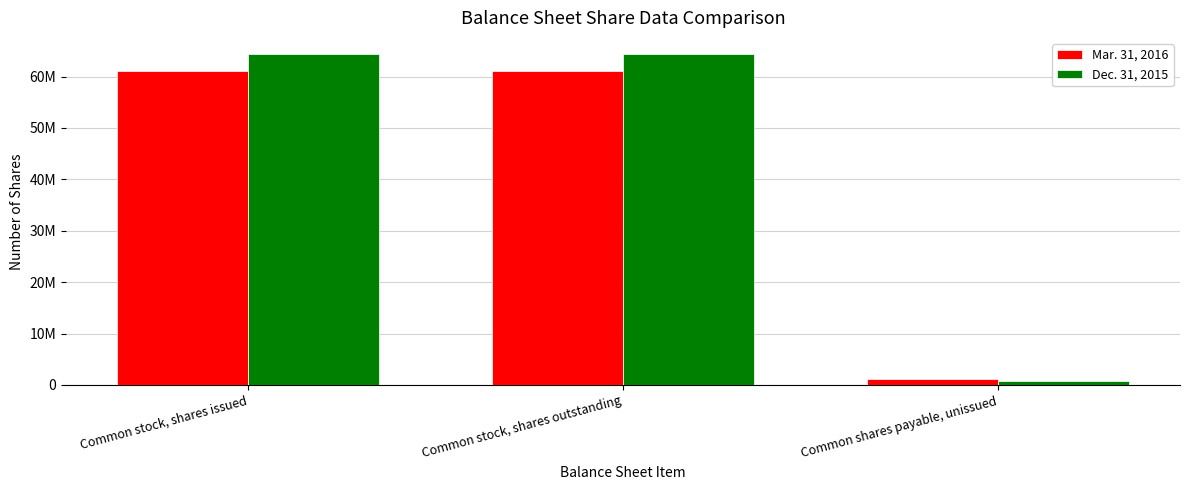

Which series has the largest total across all categories?

Dec. 31, 2015